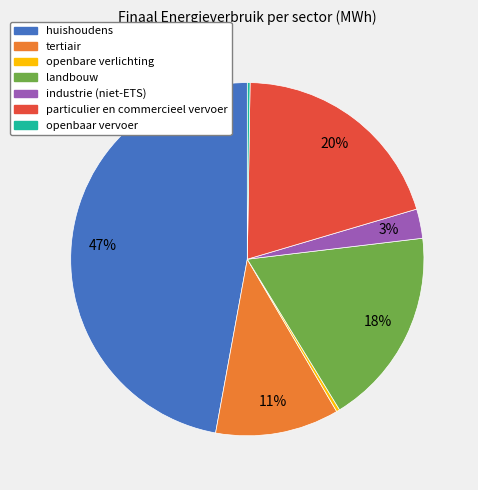

Which slice is the largest?

huishoudens